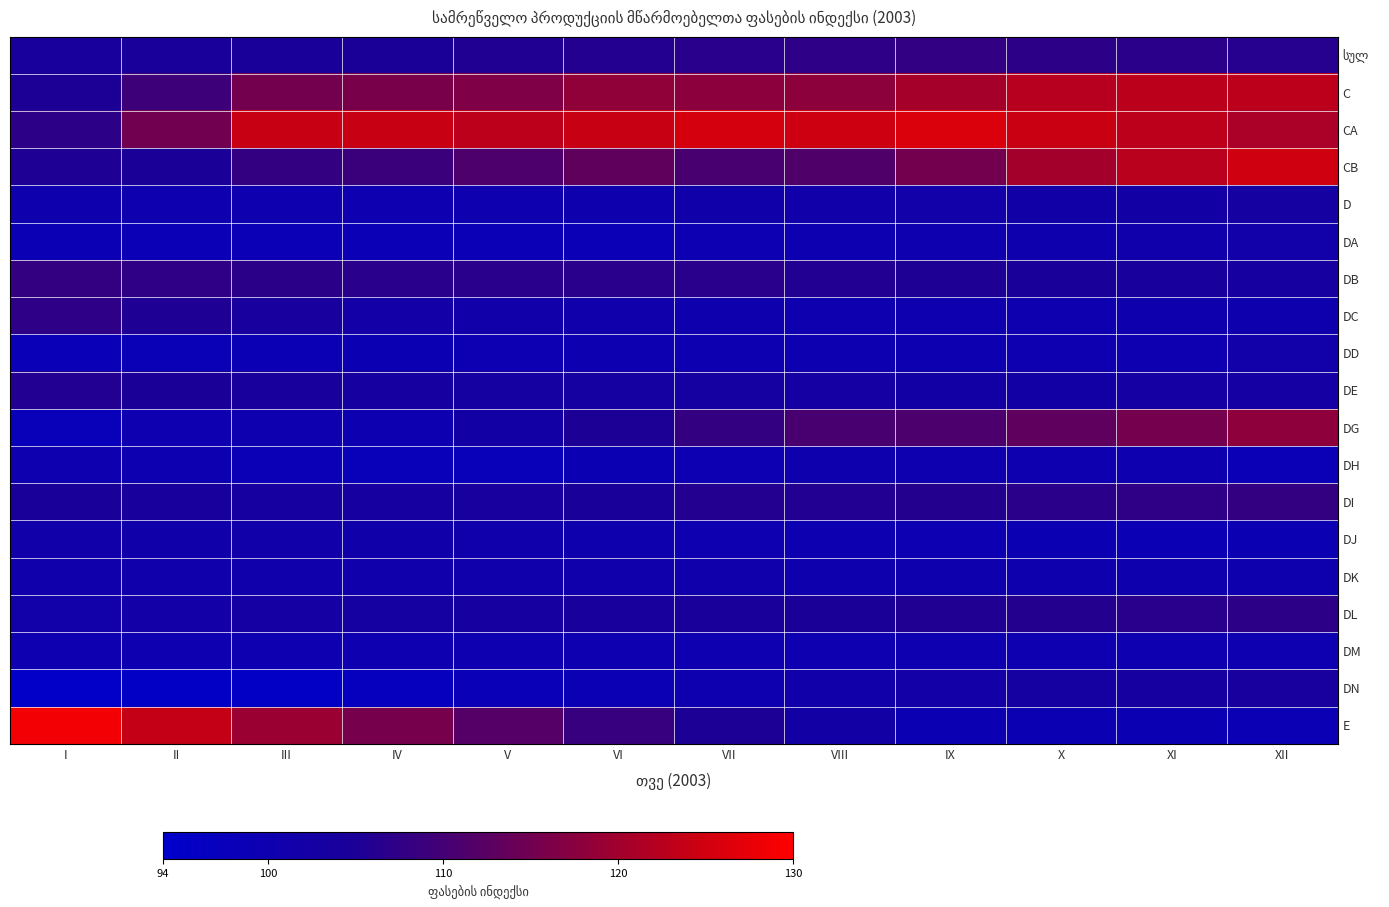

What is the smallest value displayed?

94.9